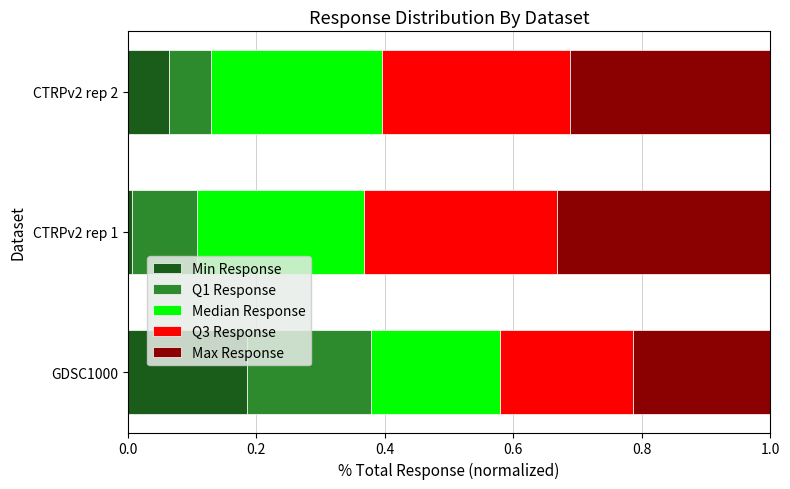

At which label does Min Response reach its peak?

GDSC1000